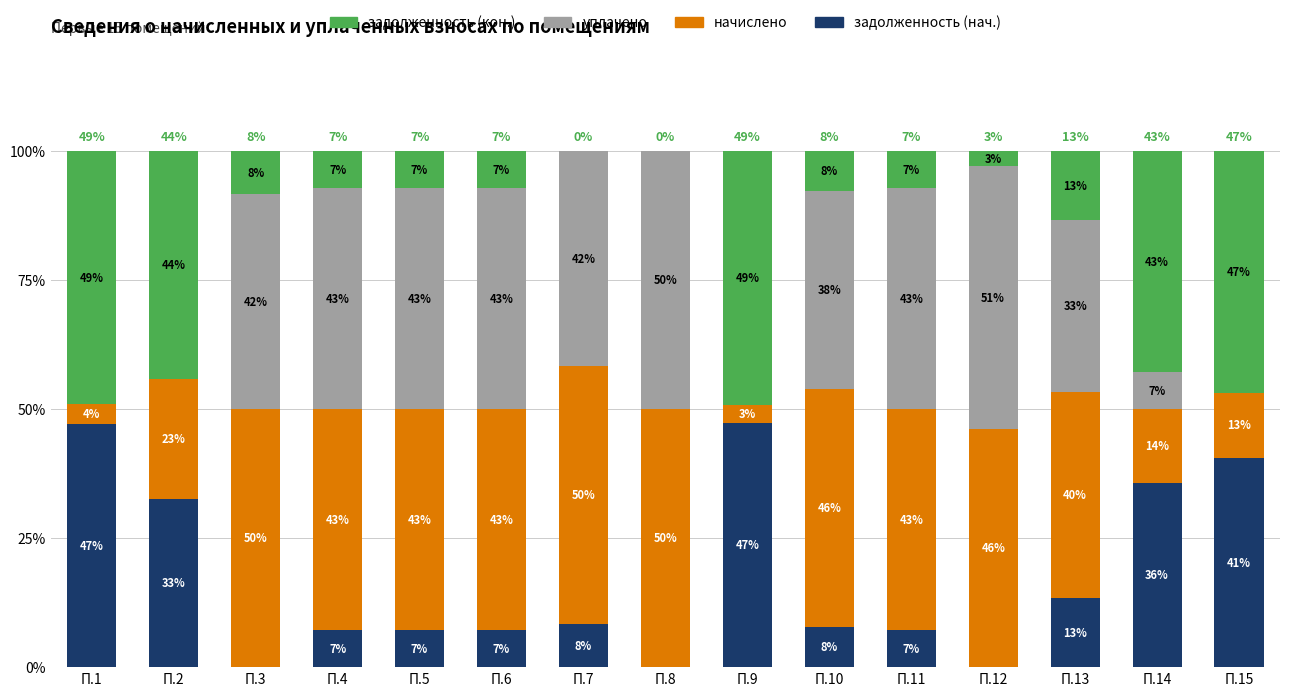

Which series has the largest total across all categories?

начислено